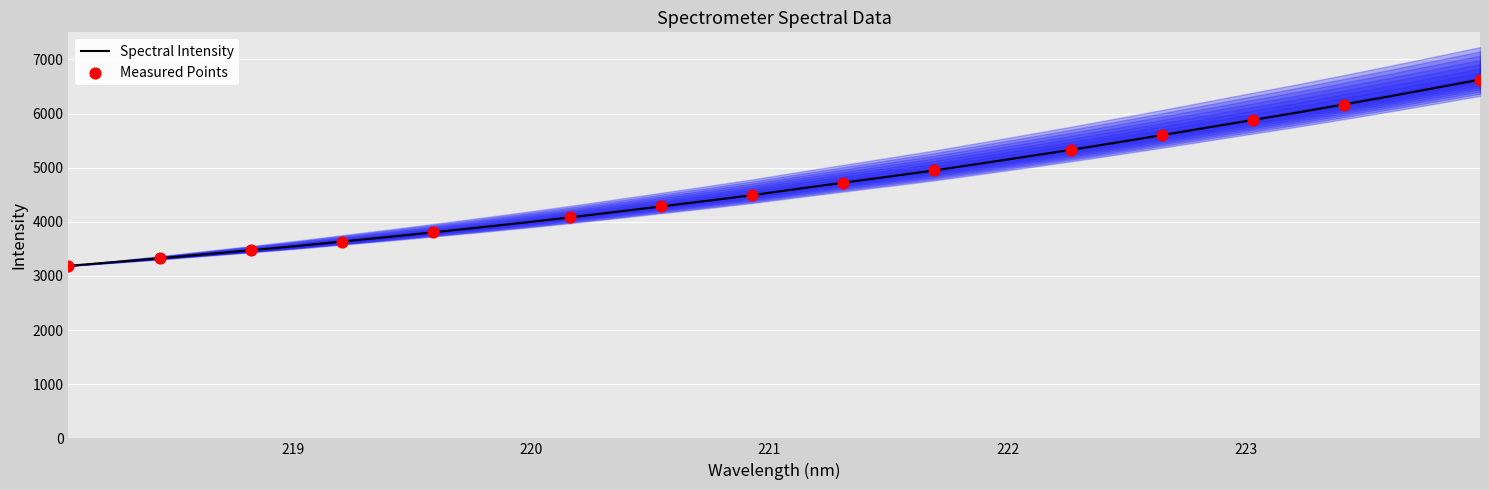

What is the change in value from 222.6447 to 223.5987?

+716.3